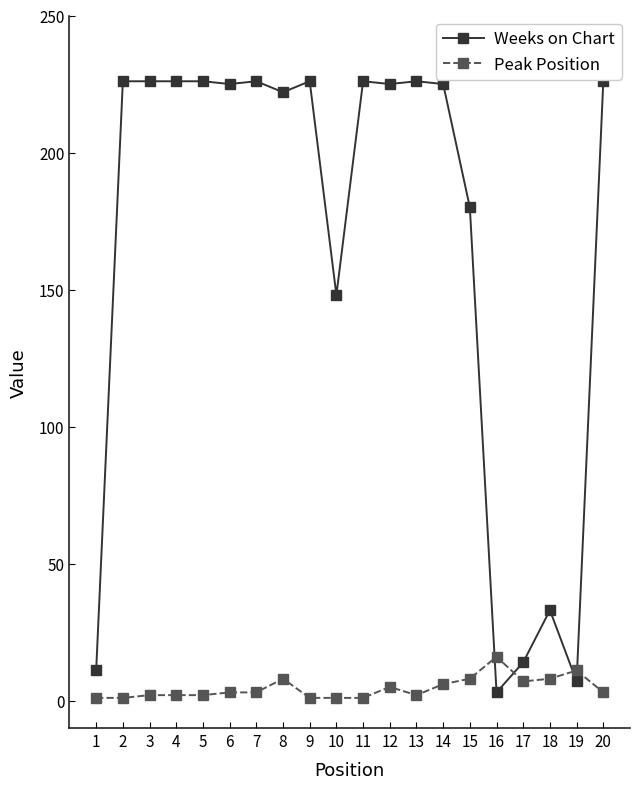

List the series in order of their overall mean, highest first.

Weeks on Chart, Peak Position